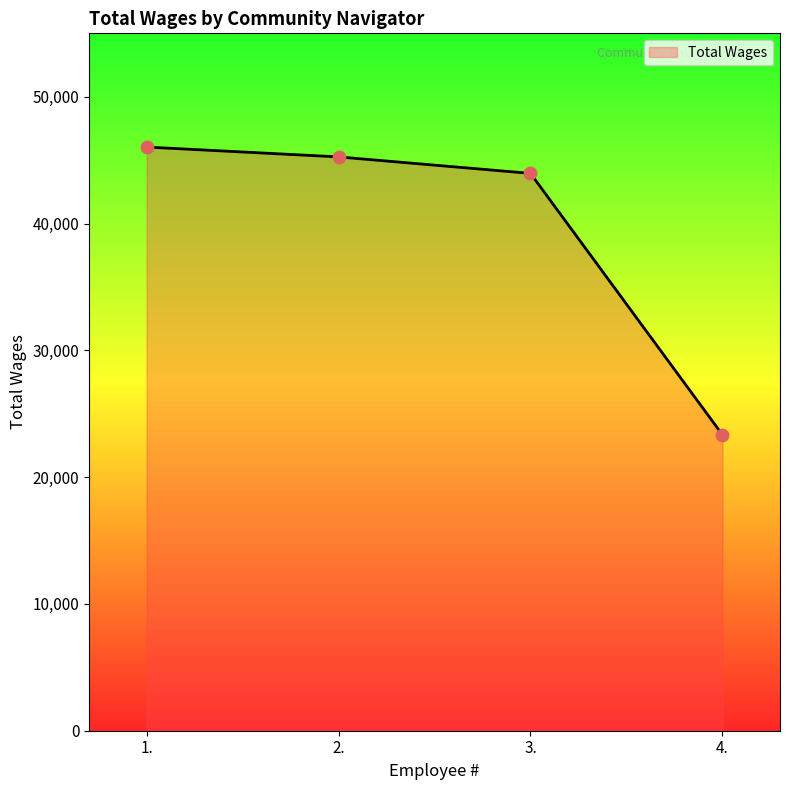

What is the change in value from 2. to 4.?

-21915